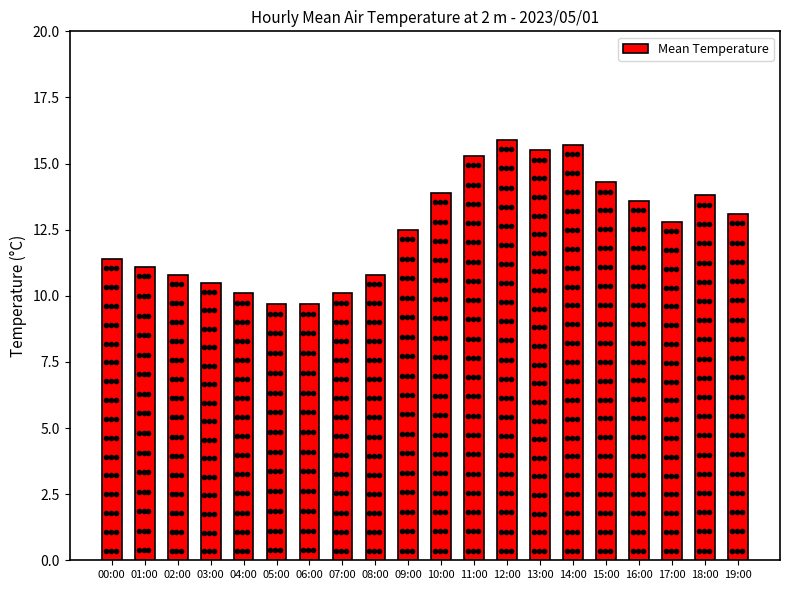

What is the sum of the values at 14:00 and 13:00?

31.2